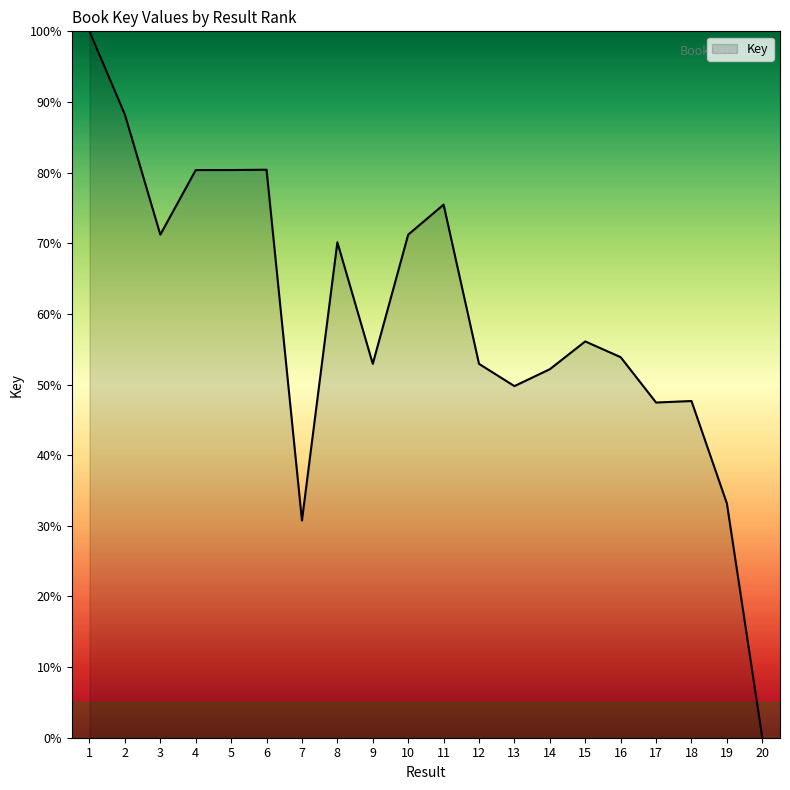

At which label does the data first exceed 56?

1